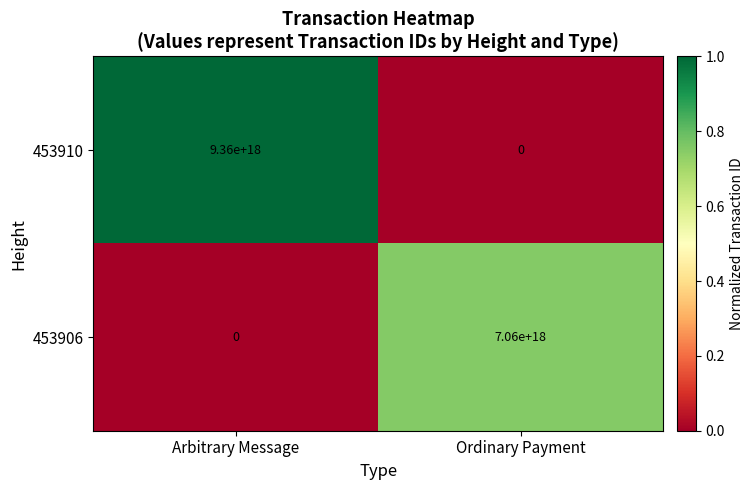

Rank the series at Arbitrary Message from lowest to highest value.

453906, 453910